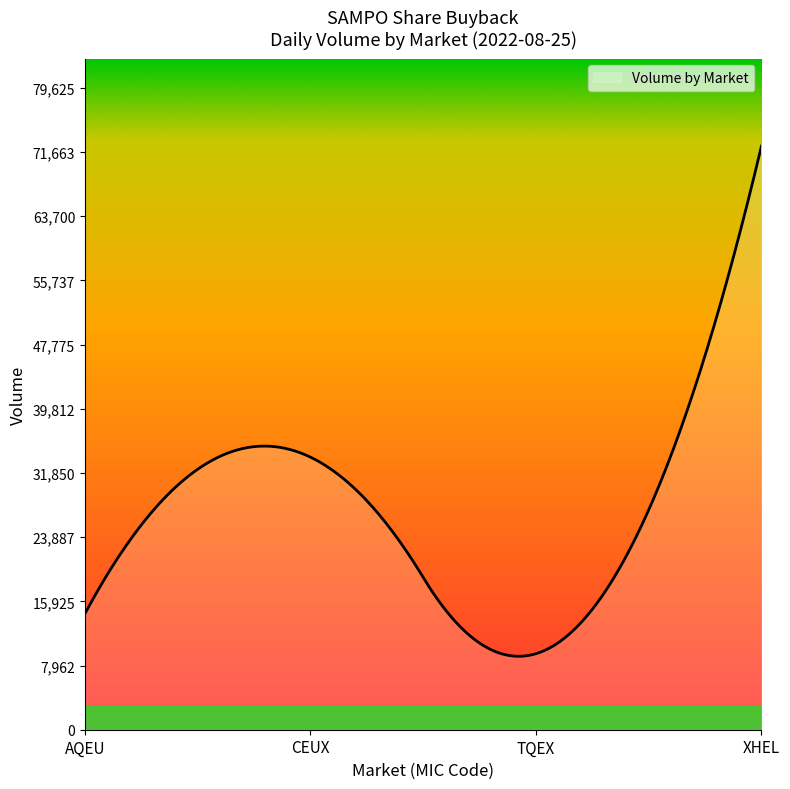

What is the difference between the maximum and minimum values?

63280.6